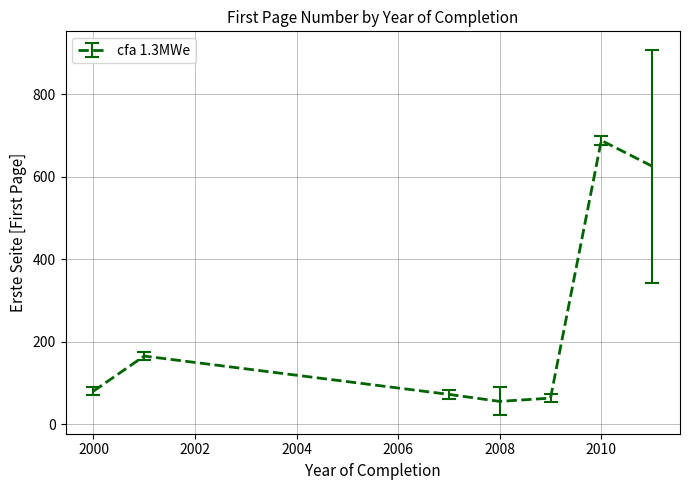

What is the sum of all values?

1748.7